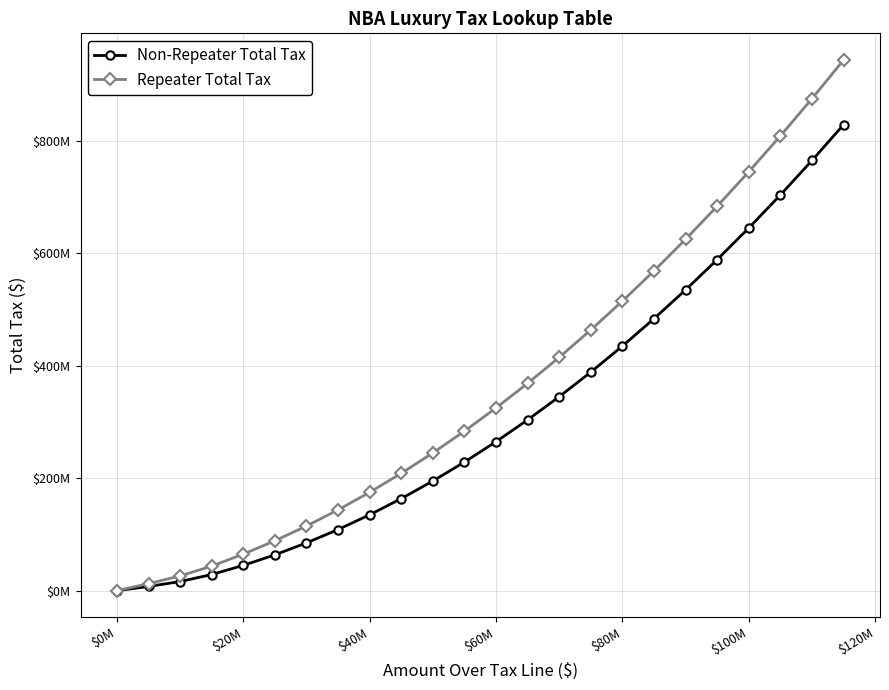

Does the chart have visible grid lines?

Yes